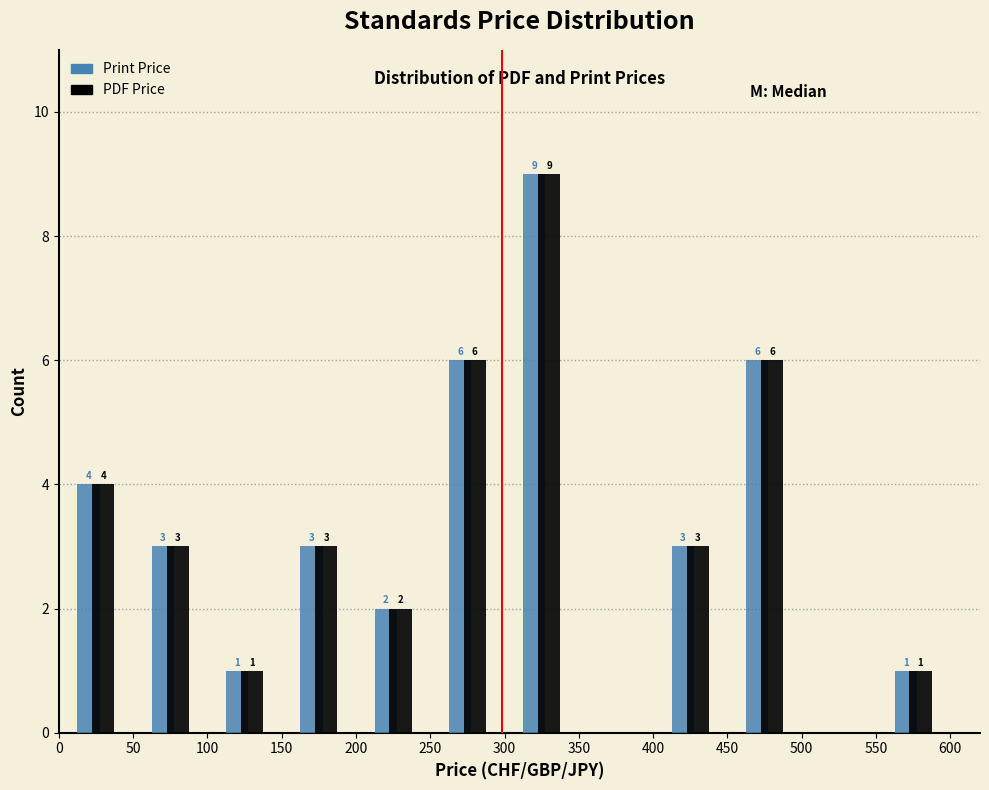

In the PDF Price series, which range on the x-axis has the tallest bar?

300 to 350